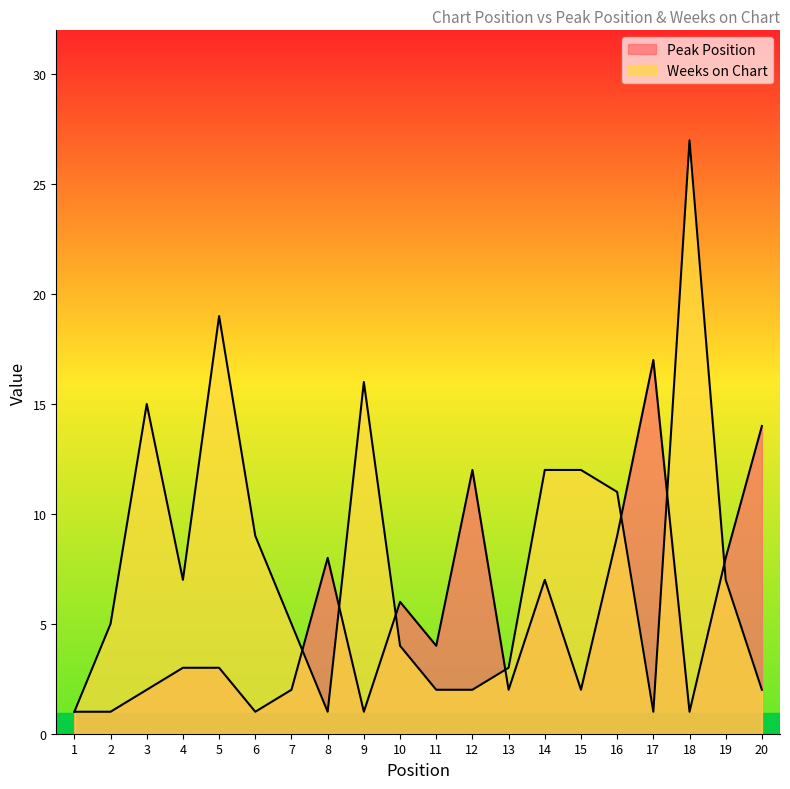

Which category has the lowest value in the Peak Position series?

1